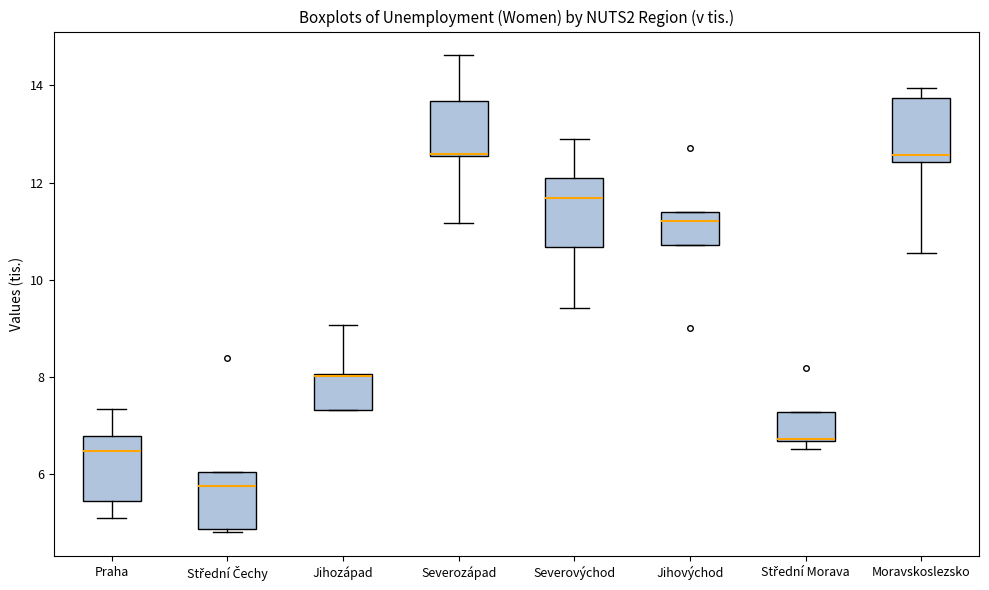

Reading left to right, transcribe this box plot: for each box, give where its median line is, the range the box spans, and where its two whiskers end, as read against the y-axis. The values are not printed on the chart, so give them approximately, as read against the axis.

Praha: median 6.4, box 5.4 to 6.8, whiskers 5.0 to 7.4
Střední Čechy: median 5.8, box 4.8 to 6.0, whiskers 4.8 to 6.0
Jihozápad: median 8.0 (drawn on the box's upper edge), box 7.4 to 8.0, whiskers 7.4 to 9.0
Severozápad: median 12.6 (drawn on the box's lower edge), box 12.6 to 13.6, whiskers 11.2 to 14.6
Severovýchod: median 11.6, box 10.6 to 12.0, whiskers 9.4 to 12.8
Jihovýchod: median 11.2, box 10.8 to 11.4, whiskers 10.8 to 11.4
Střední Morava: median 6.8 (drawn on the box's lower edge), box 6.6 to 7.2, whiskers 6.6 (just below the box's lower edge) to 7.2
Moravskoslezsko: median 12.6, box 12.4 to 13.8, whiskers 10.6 to 14.0